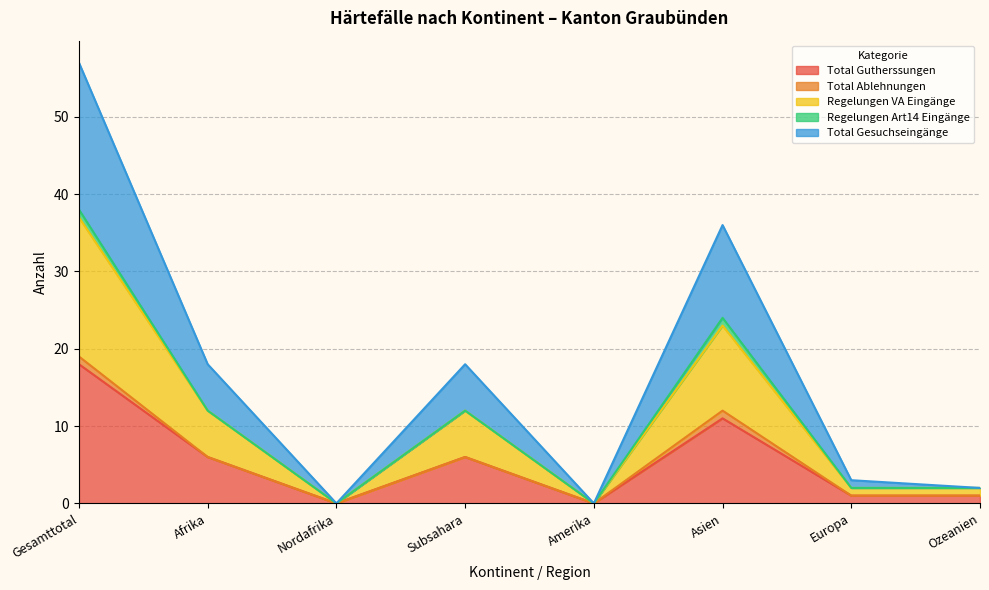

Rank the categories by Total Gutherssungen value from lowest to highest.

Nordafrika, Amerika, Europa, Ozeanien, Afrika, Subsahara, Asien, Gesamttotal